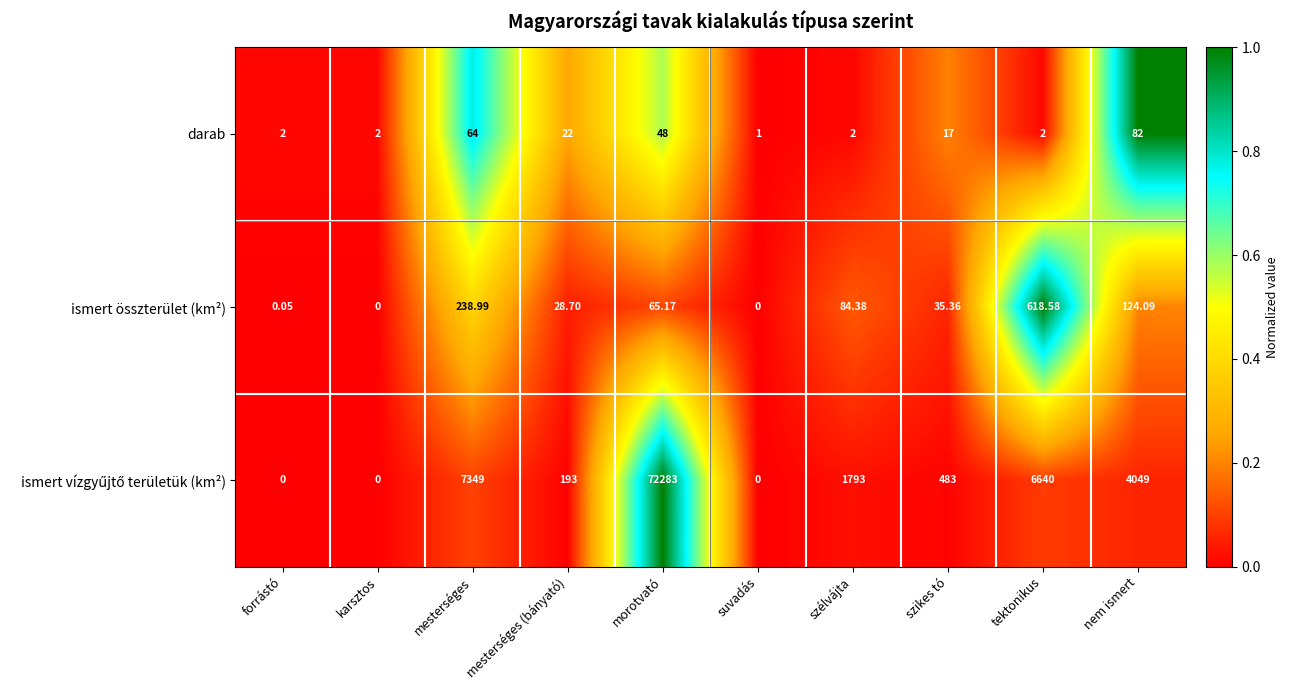

At which label is darab closest to 41?

morotvató